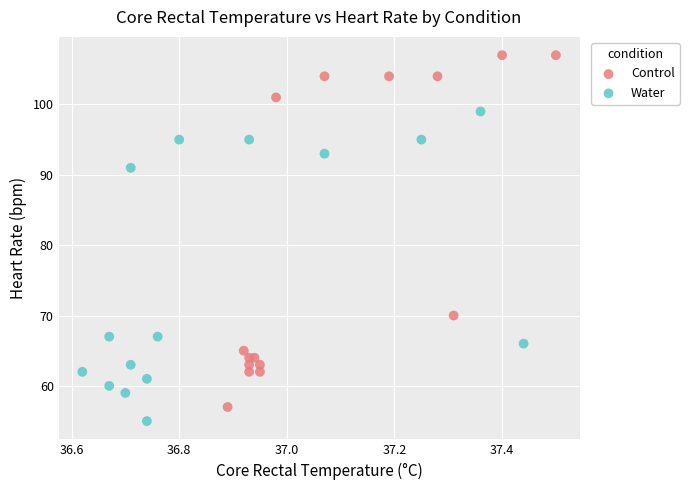

Which series has the widest spread of Y values?

Control